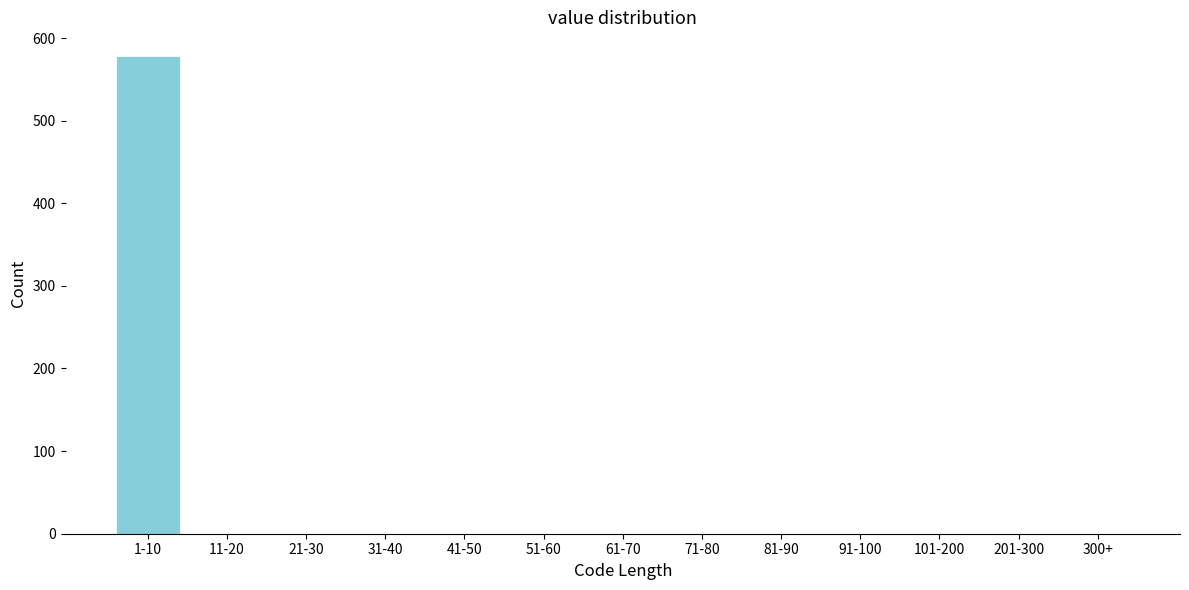

Reading left to right, what are all the values shown in this chart?

1-10=578	11-20=0	21-30=0	31-40=0	41-50=0	51-60=0	61-70=0	71-80=0	81-90=0	91-100=0	101-200=0	201-300=0	300+=0